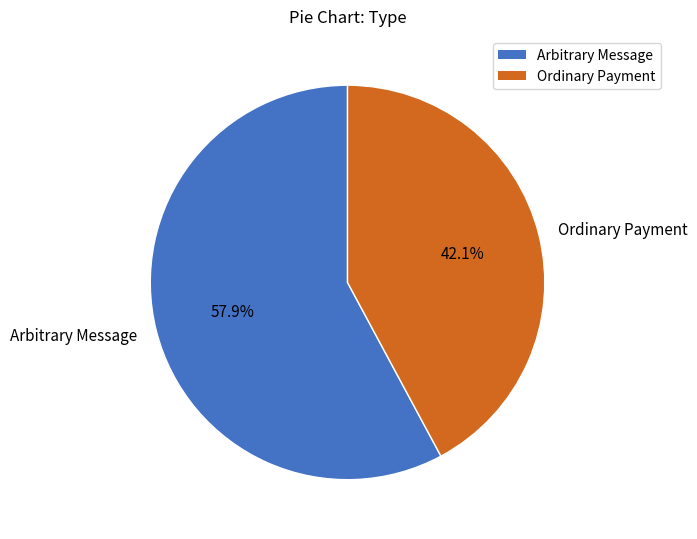

Rank the categories by value from lowest to highest.

Ordinary Payment, Arbitrary Message